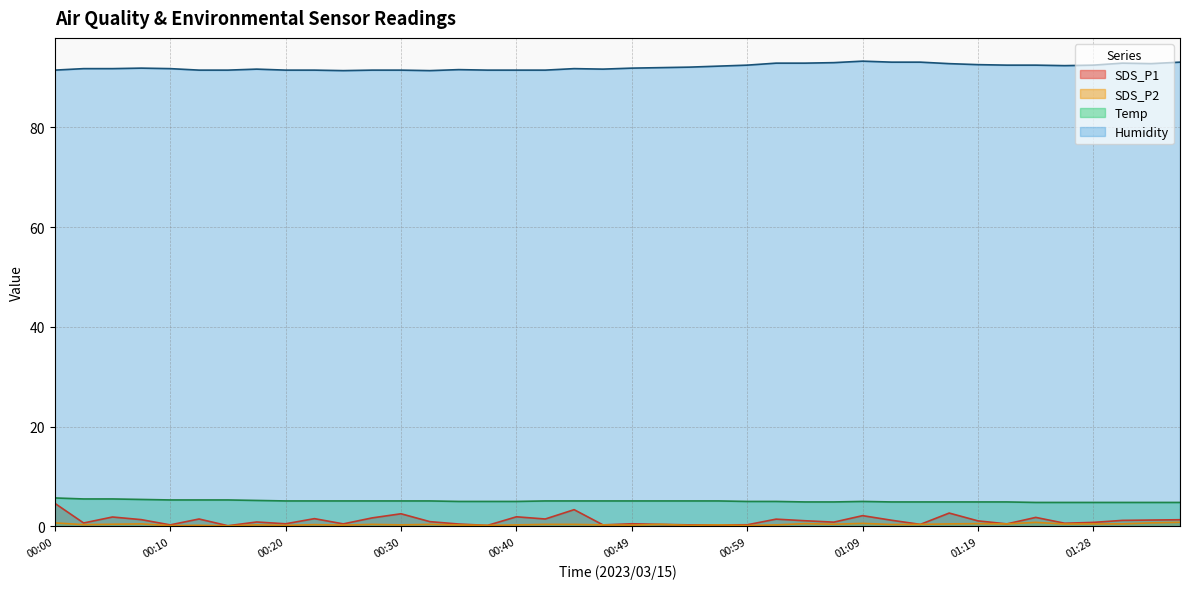

The value of Humidity at 01:31 is 92.9. True or false?

True